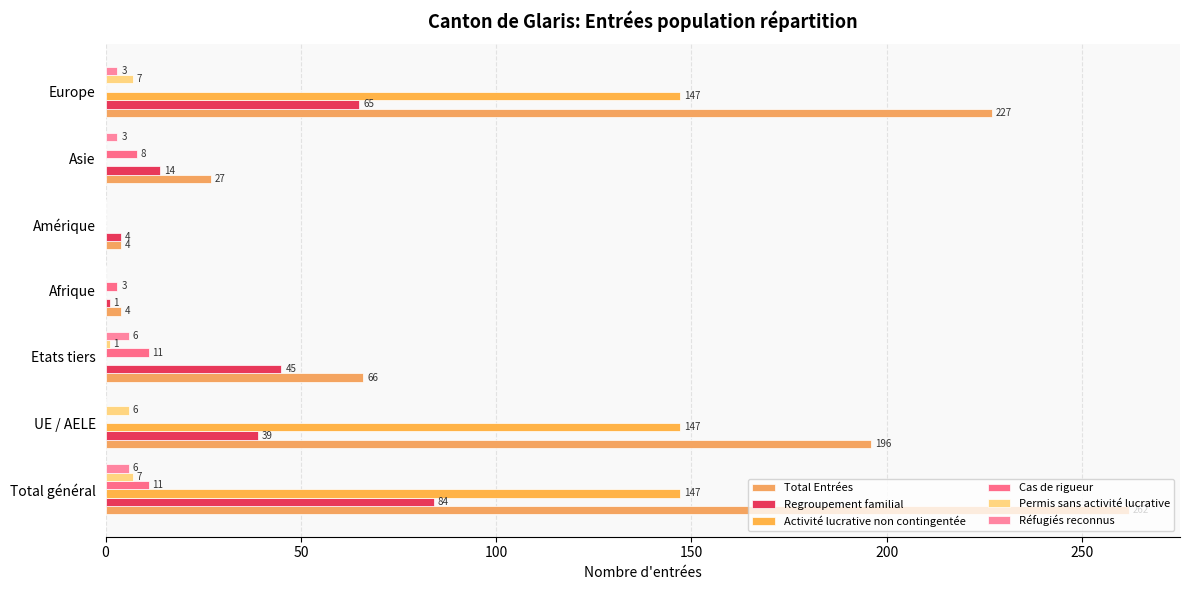

List the series in order of their peak value, highest first.

Total Entrées, Activité lucrative non contingentée, Regroupement familial, Cas de rigueur, Permis sans activité lucrative, Réfugiés reconnus